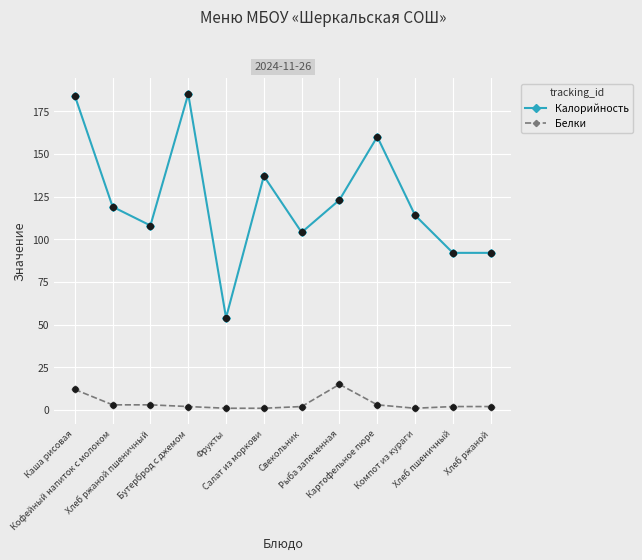

What is the total value across all series at Каша рисовая?

196